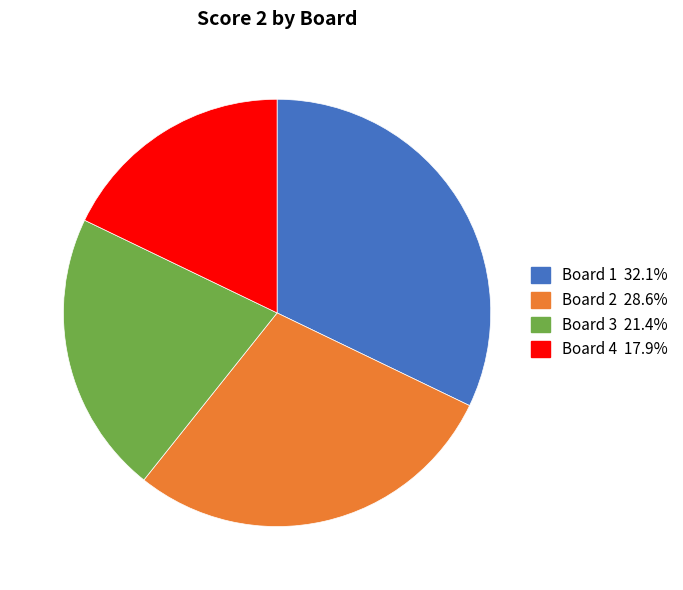

Does Board 3 represent more than half of the total?

No